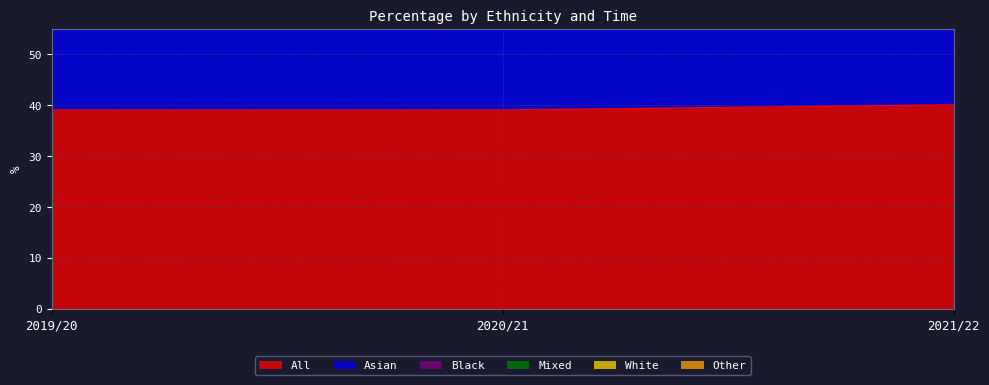

The All series shows 62 at 2020/21. True or false?

False